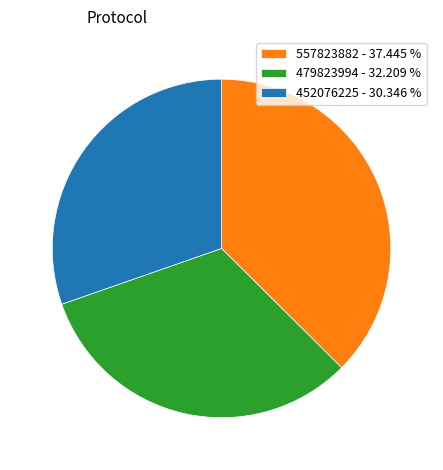

Is there any slice that represents more than half of the pie?

No